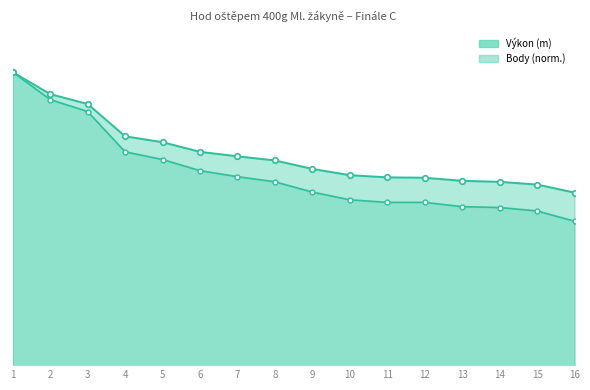

What is the greatest value displayed?

22.8